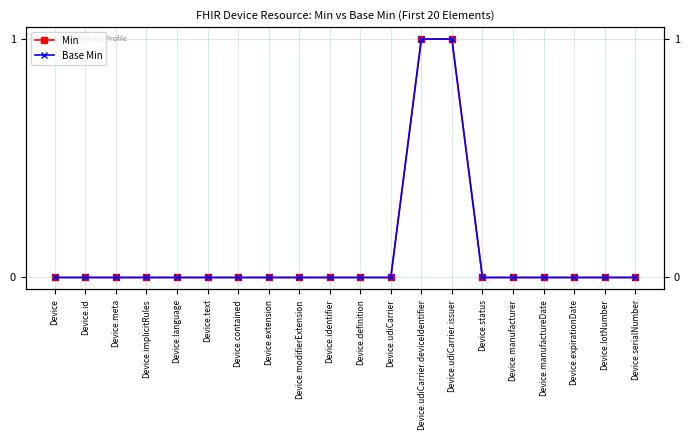

True or false: Min has more than 1 interior local peaks.

False